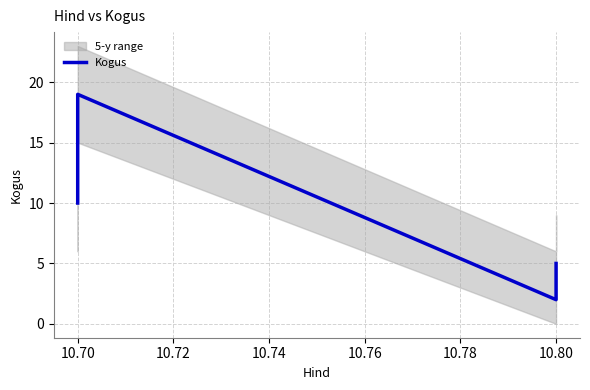

How many series are shown in this chart?

1